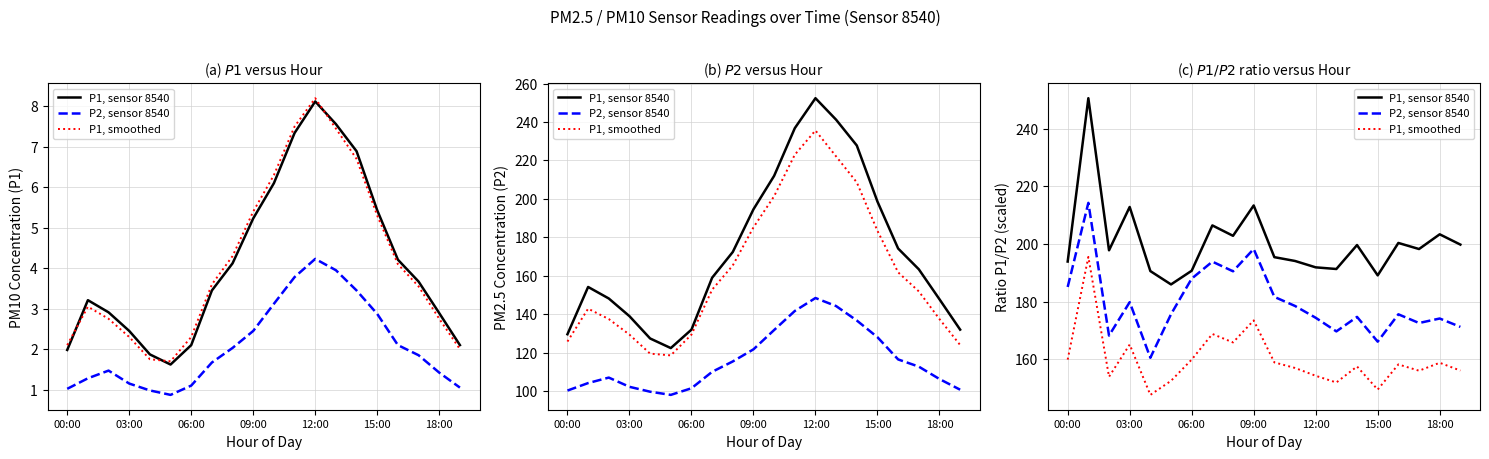

Reading left to right, transcribe all the data shown in this chart.

P1, sensor 8540: 193.9	250.6	197.8	212.9	190.6	186.0	190.7	206.5	202.9	213.4	195.5	194.1	191.9	191.3	199.7	189.1	200.4	198.3	203.4	199.8
P2, sensor 8540: 185.1	214.3	168.3	179.8	160.6	175.7	188.0	193.9	190.5	198.3	181.7	178.5	174.4	169.7	174.7	166.1	175.6	172.6	174.2	171.3
P1, smoothed: 159.9	195.5	154.0	165.1	147.7	152.6	159.9	168.8	165.9	173.5	158.9	157.0	154.3	152.0	157.5	149.5	158.2	156.1	158.8	156.1